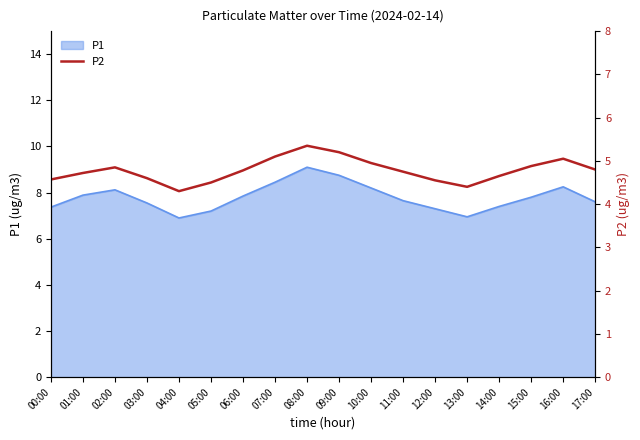

Which has a higher value, 14:00 or 06:00?

06:00